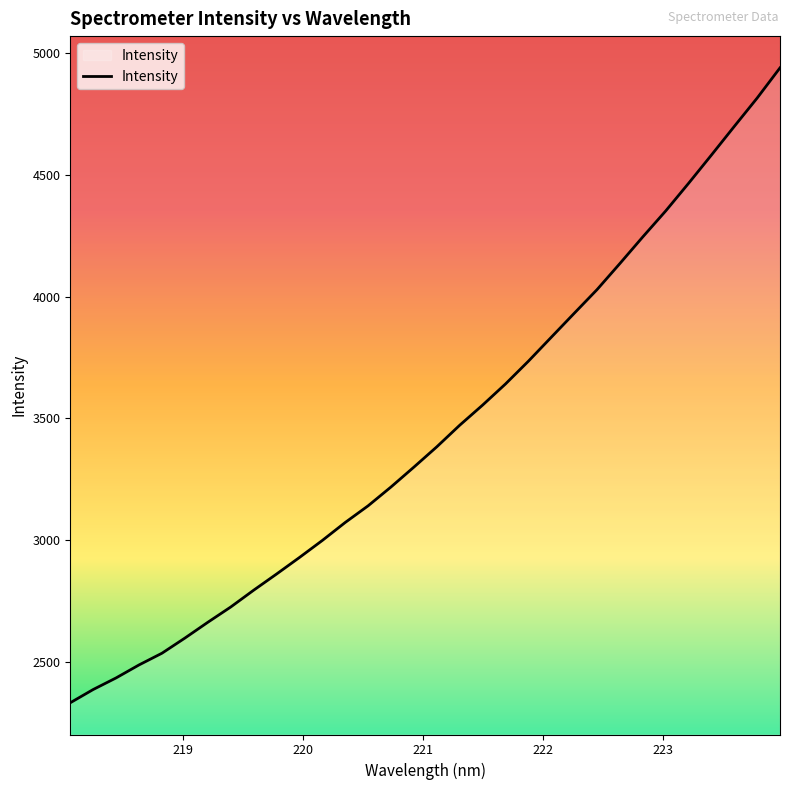

What is the difference between the maximum and minimum values?

2607.8